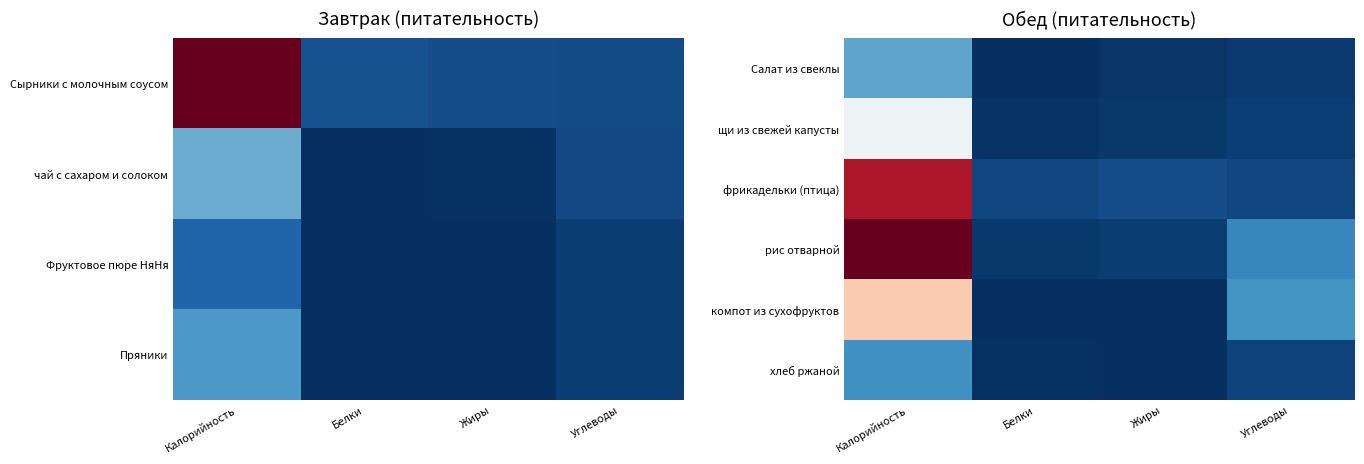

At how many categories does at least one series exceed 0?

4